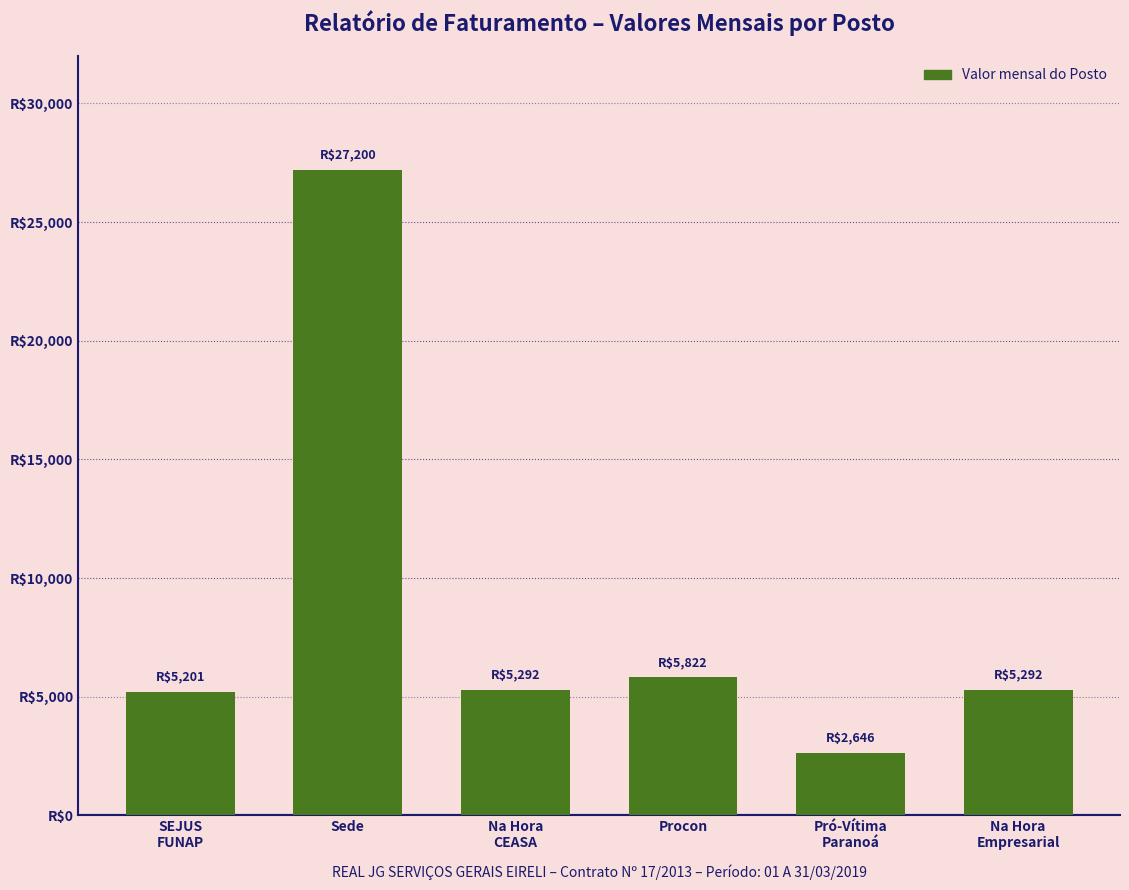

List the labels in order of value, largest first.

Sede, Procon, Na Hora
CEASA, Na Hora
Empresarial, SEJUS
FUNAP, Pró-Vítima
Paranoá